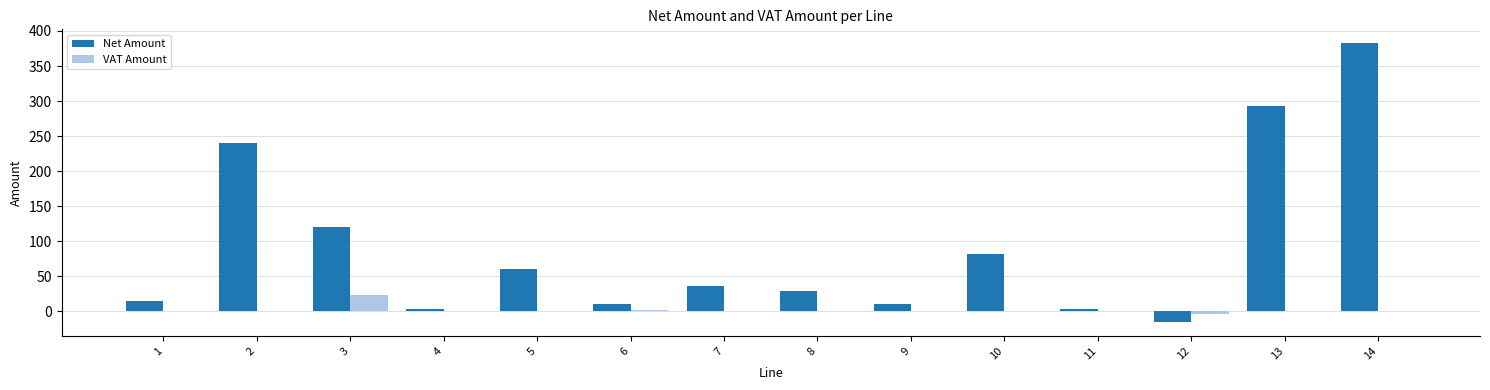

What is the total value across all series at 9?

10.0